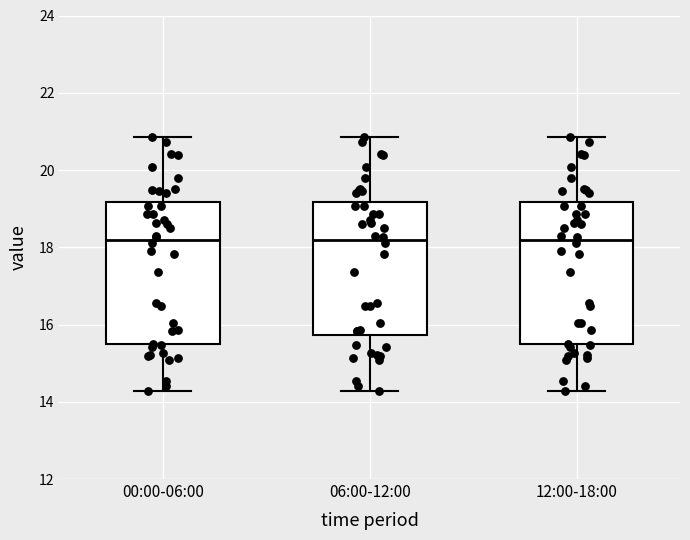

Where does the lower whisker of the box for 12:00-18:00 end on the y-axis? The values are not printed on the chart, so give them approximately, as read against the axis.

14.2